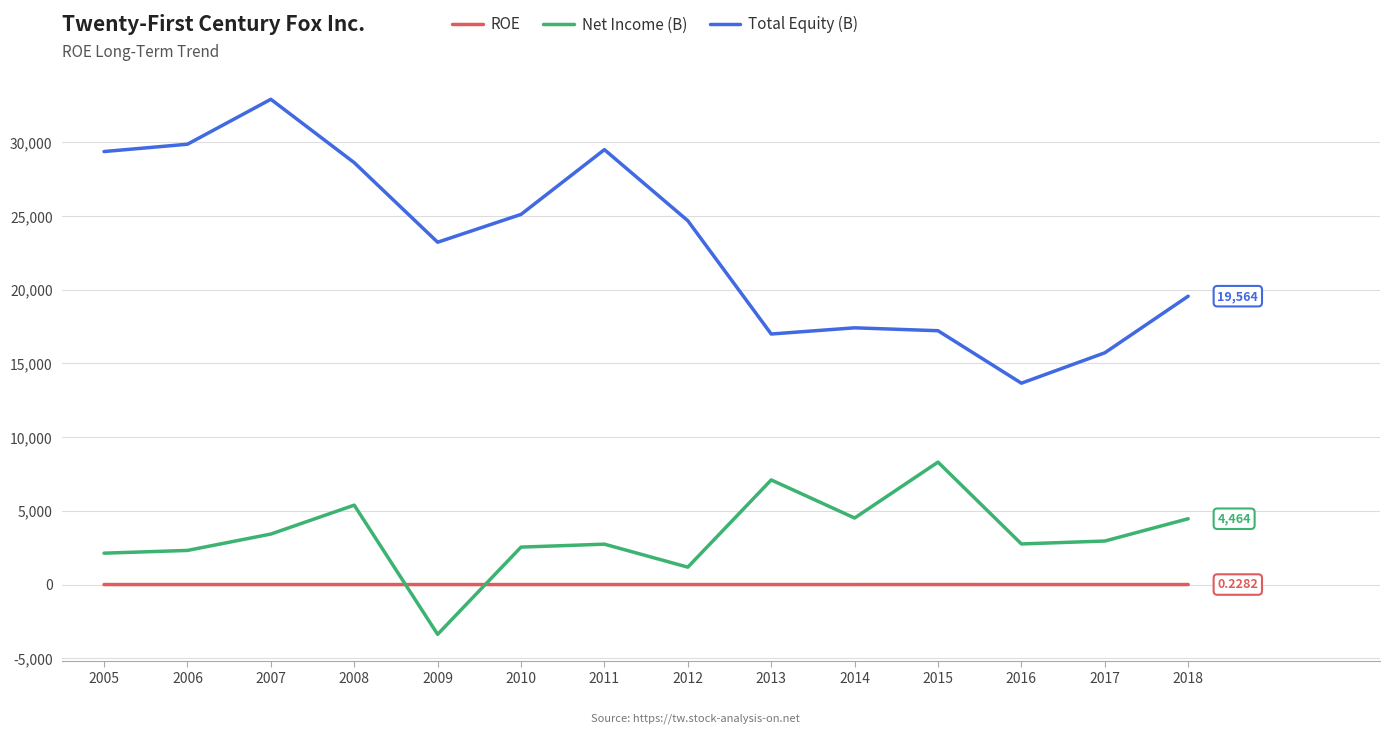

What is the average value of the ROE series?

0.2